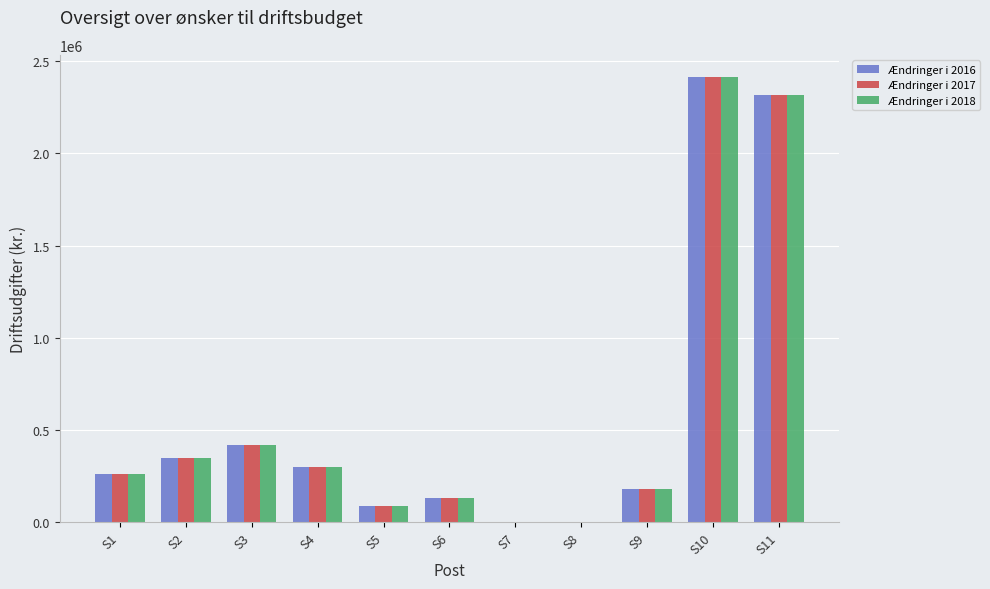

The Ændringer i 2018 series shows 449445 at S1. True or false?

False